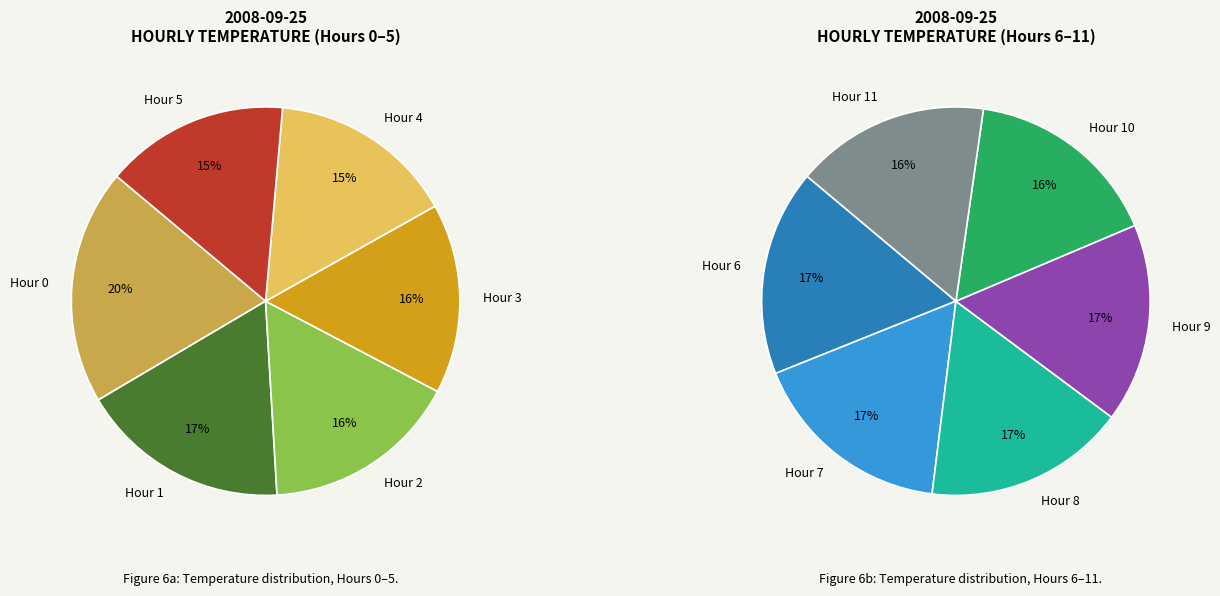

Is it true that Hour 8 is 10% of the pie?

False